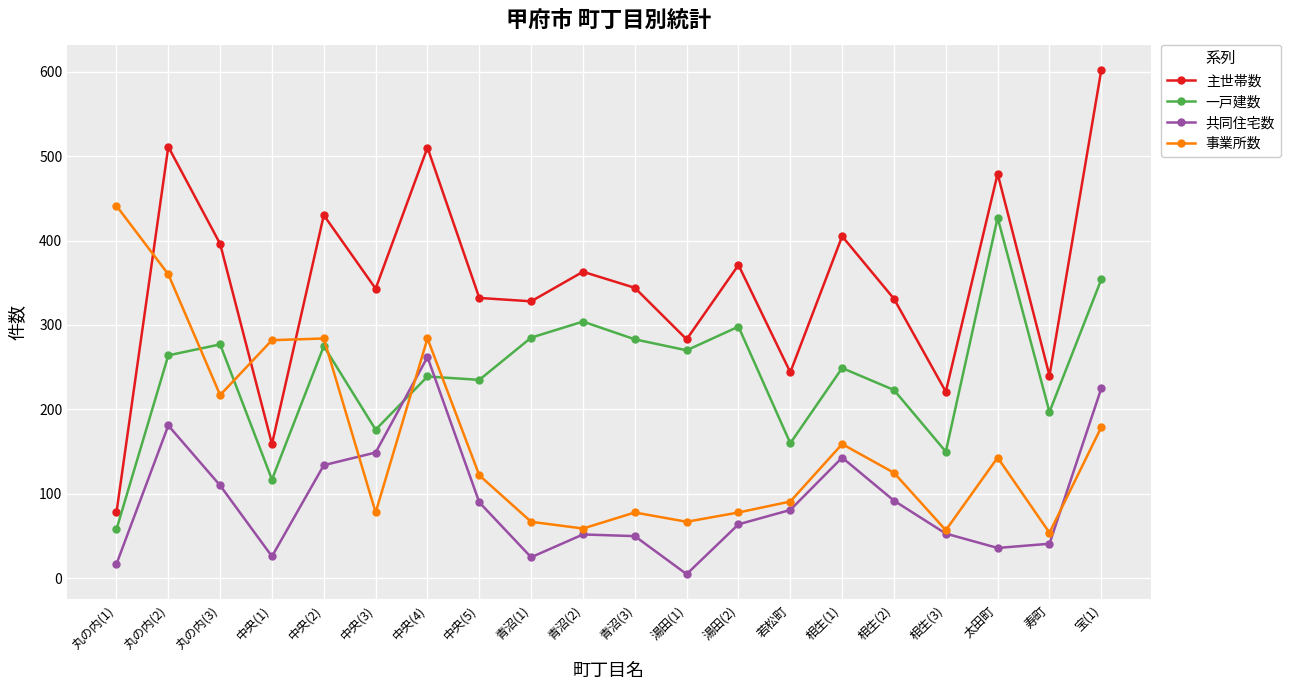

How many distinct data groups are displayed?

4